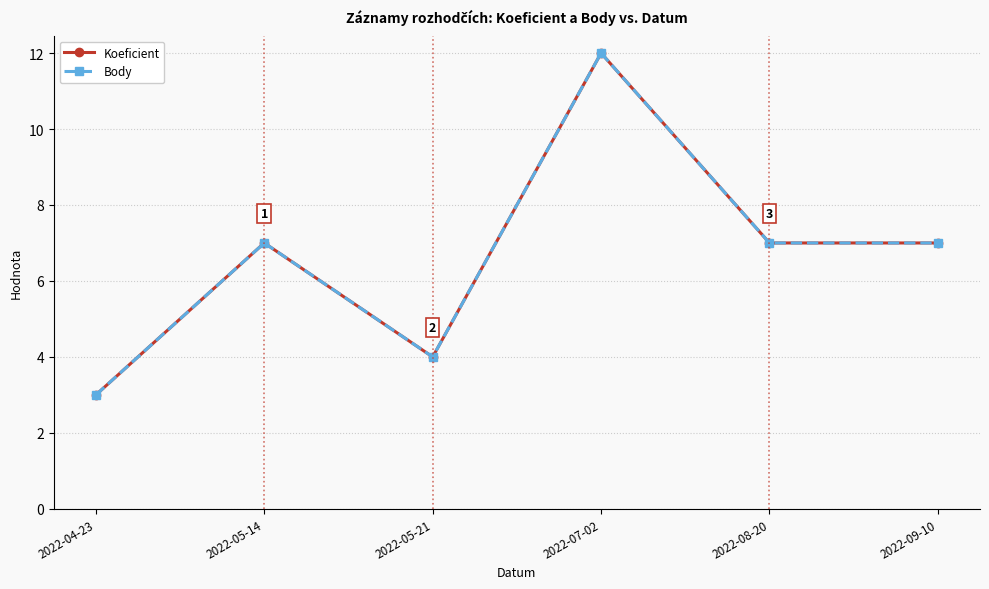

Is it true that Koeficient equals 3 at 2022-04-23?

True